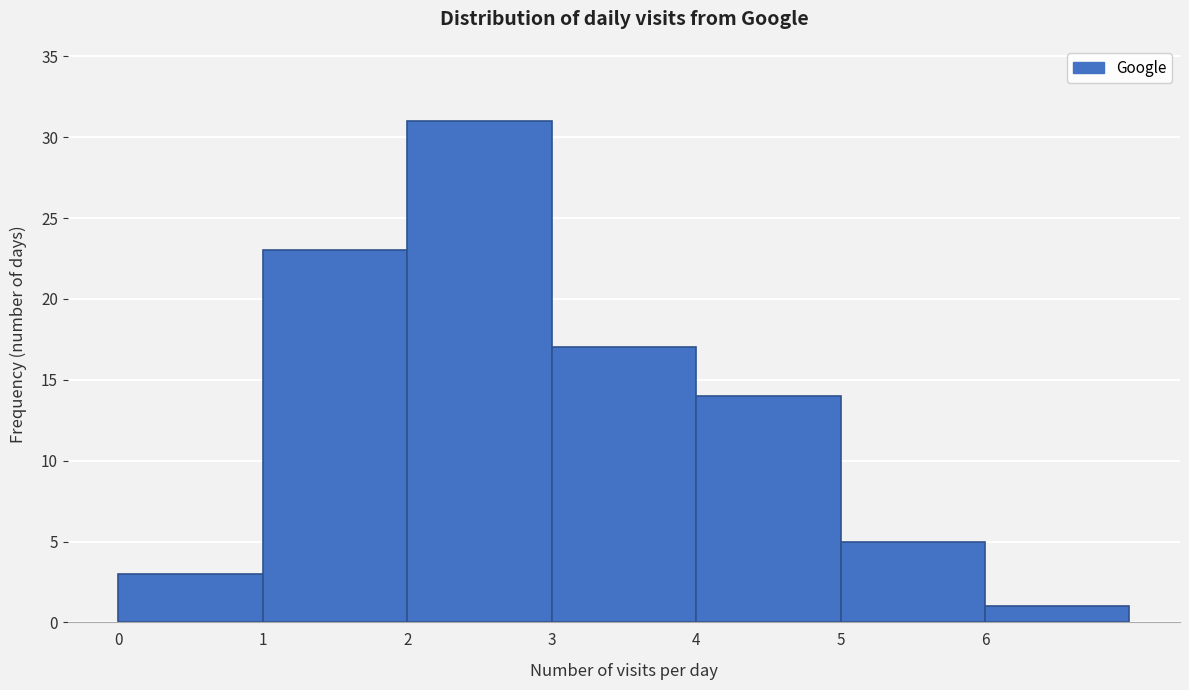

What is the height of the bar covering 4 to 5 on the x-axis? The values are not printed on the chart, so give them approximately, as read against the axis.

14